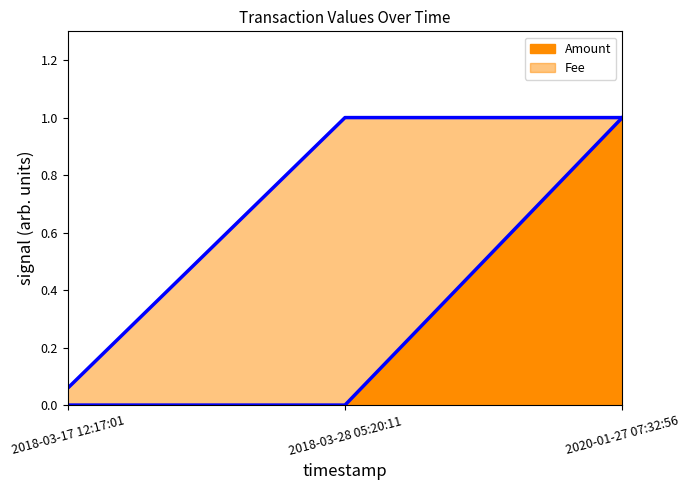

How many categories are shown in the chart?

3